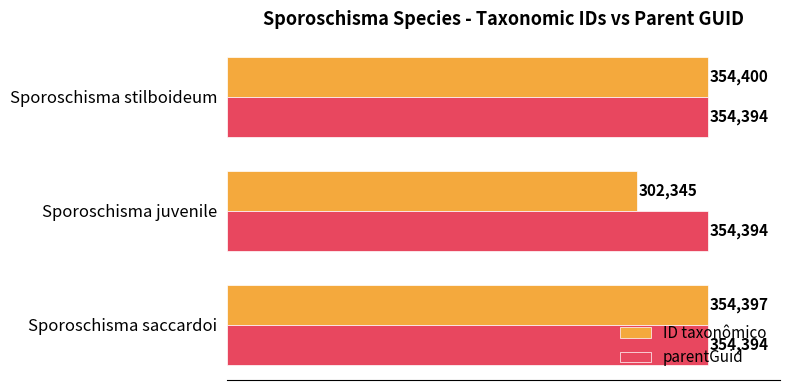

What is the sum of all parentGuid values?

1063182